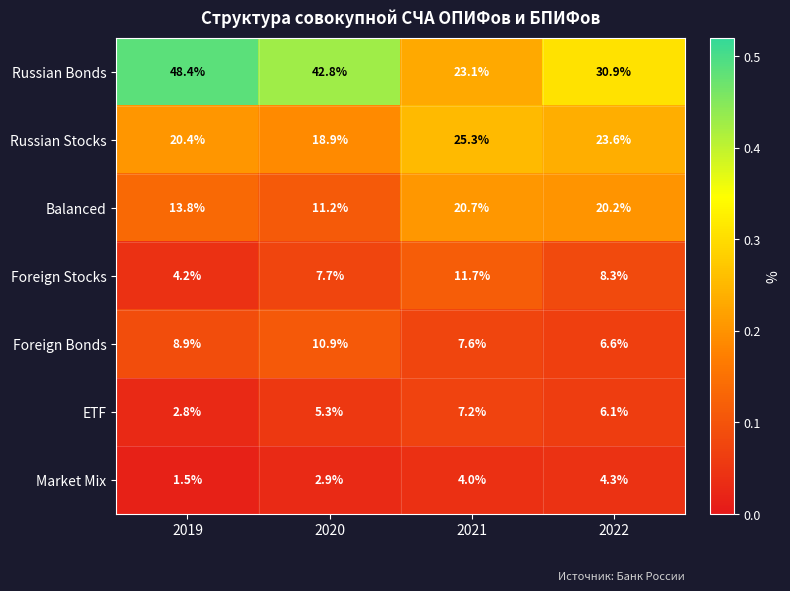

Rank the series at 2021 from highest to lowest value.

Russian Stocks, Russian Bonds, Balanced, Foreign Stocks, Foreign Bonds, ETF, Market Mix